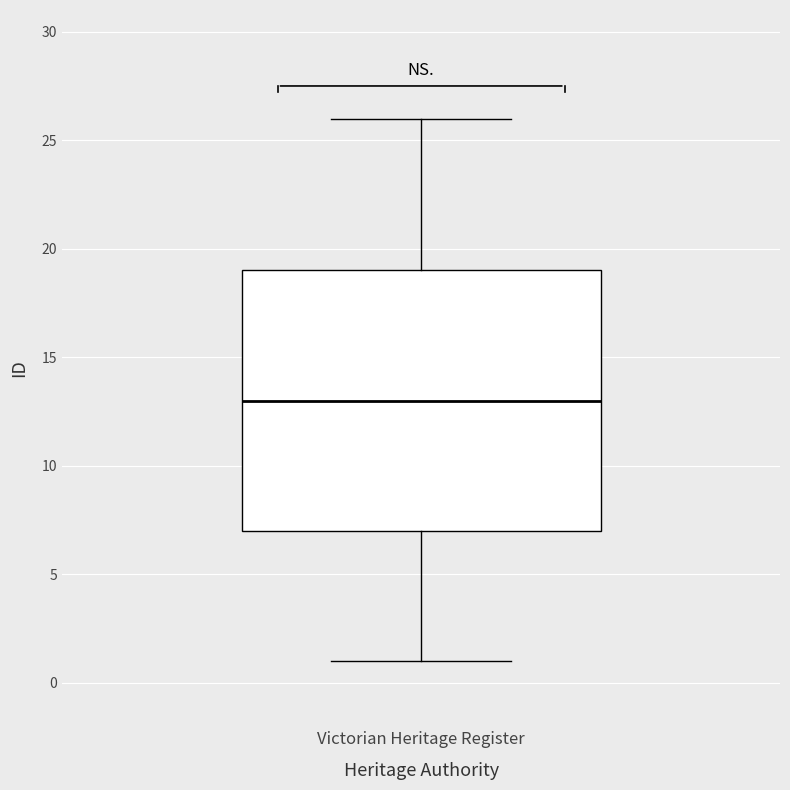

Read this box plot against the y-axis: the position of the median line, the range covered by the box, and the ends of both whiskers. The values are not printed on the chart, so give them approximately, as read against the axis.

median 13, box 7 to 19, whiskers 1 to 26